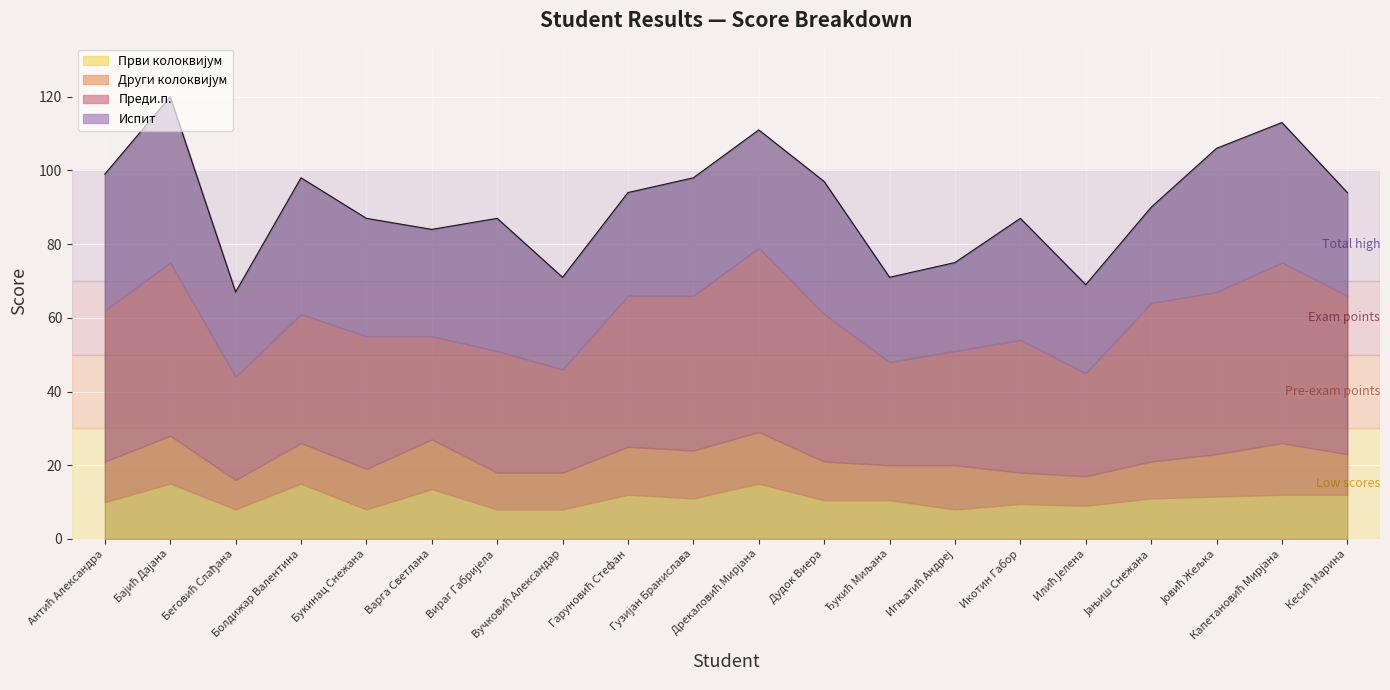

After their last crossing, which series has the higher values: Први колоквијум or Други колоквијум?

Први колоквијум